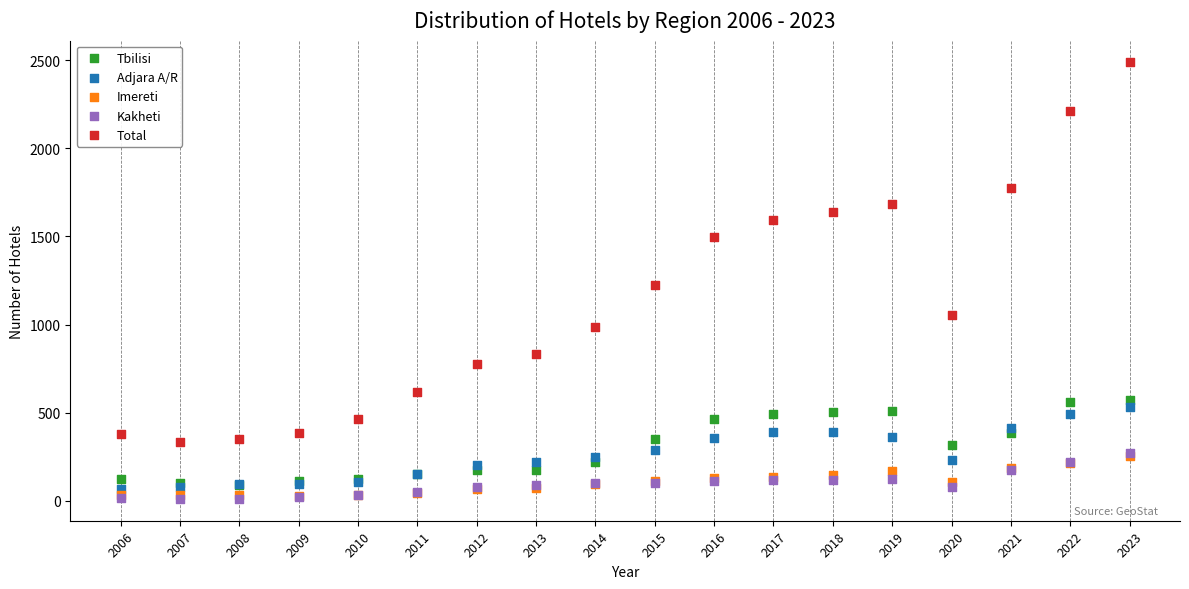

Which series contains the highest Y value?

Total